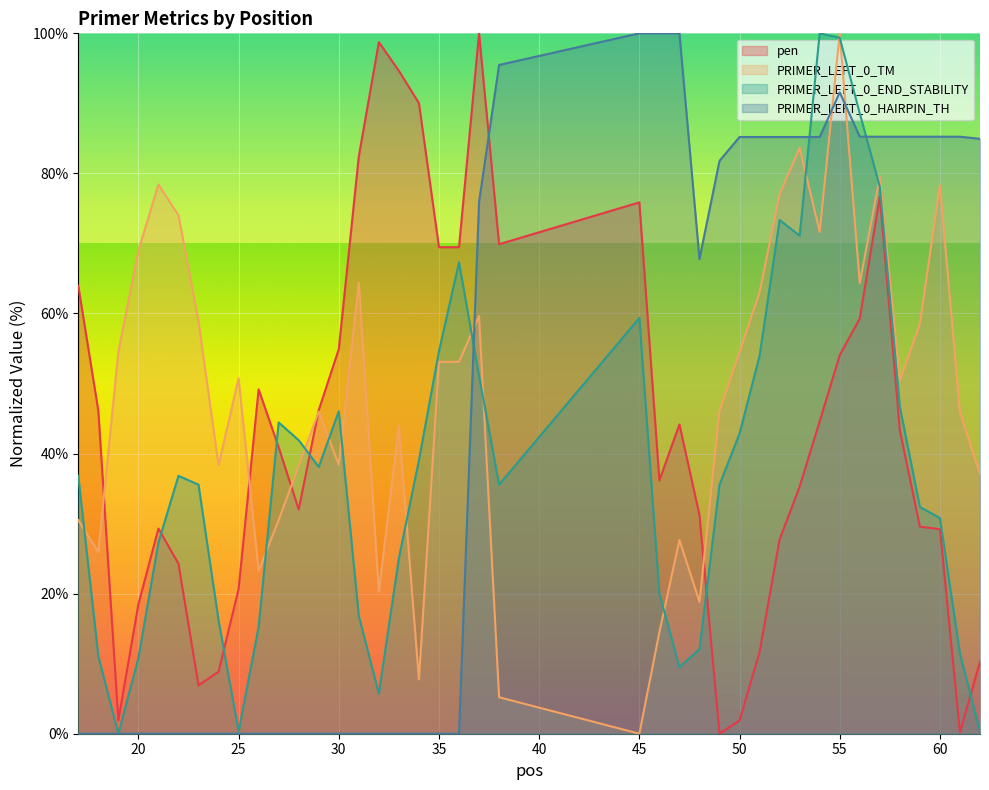

True or false: PRIMER_LEFT_0_END_STABILITY has a value of 67.3 at 36.

True